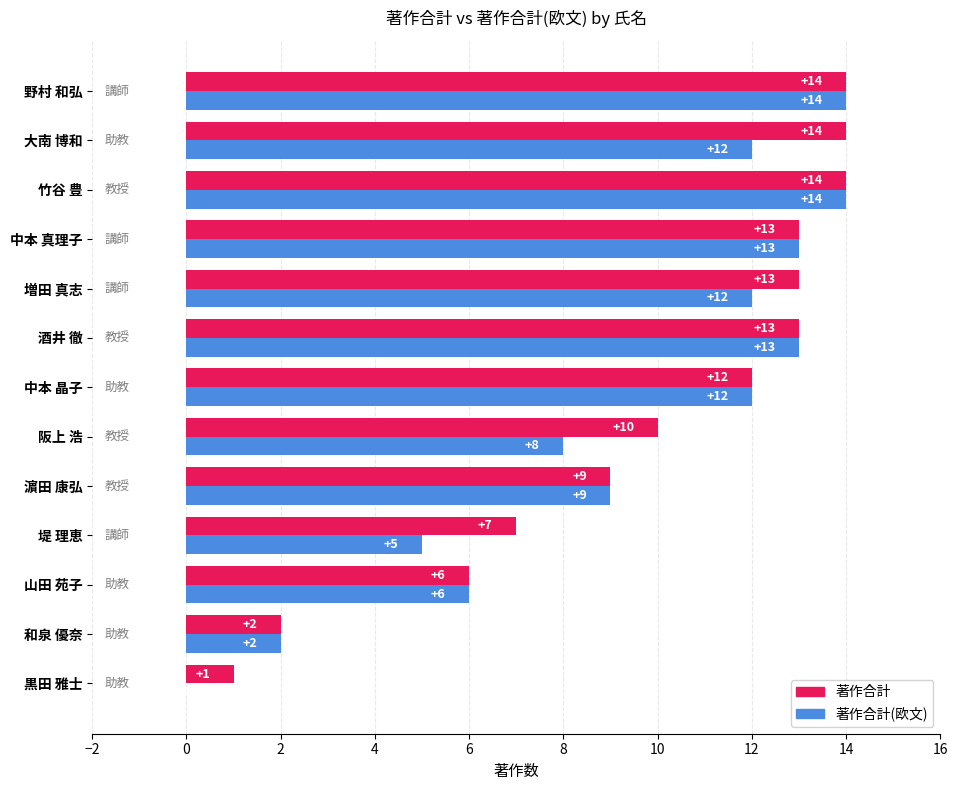

What is the maximum value for 著作合計(欧文)?

14